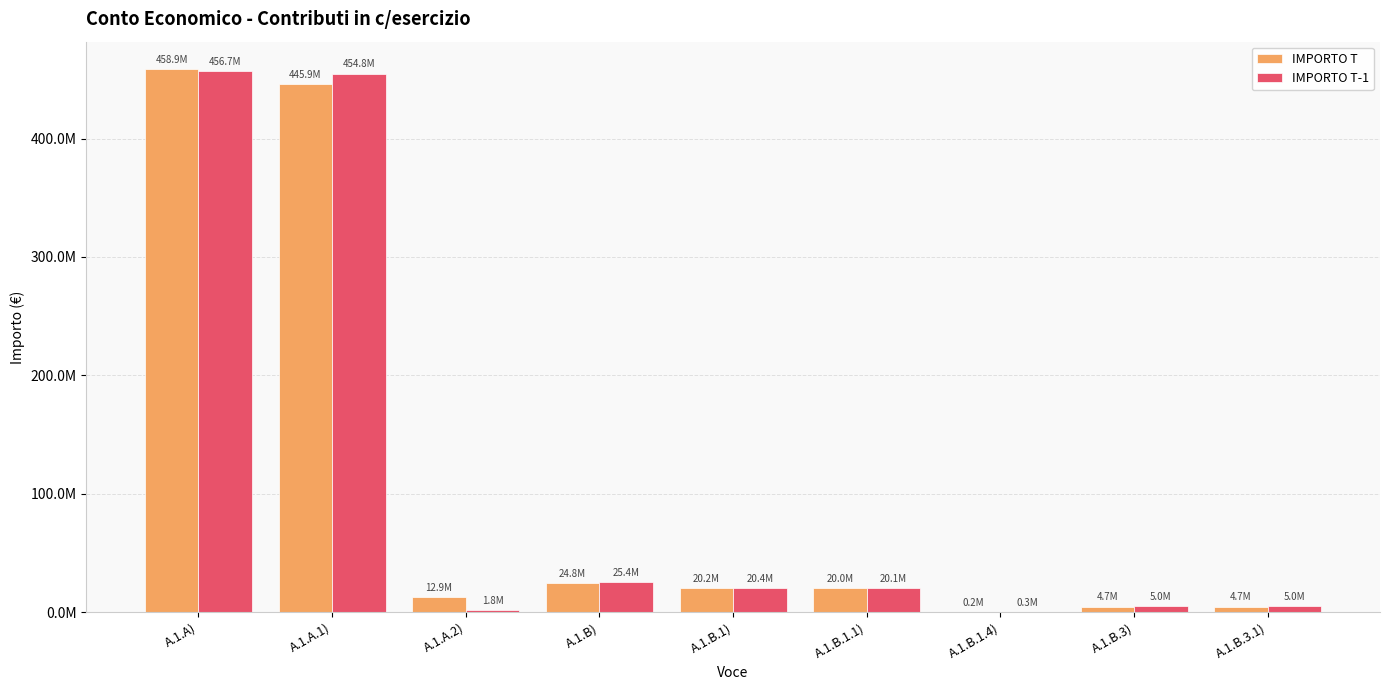

Reading left to right, transcribe all the data shown in this chart.

IMPORTO T: A.1.A)=458861534.8	A.1.A.1)=445918044.0	A.1.A.2)=12943490.8	A.1.B)=24823257.3	A.1.B.1)=20161199.5	A.1.B.1.1)=19977429.5	A.1.B.1.4)=183770.0	A.1.B.3)=4662057.8	A.1.B.3.1)=4662057.8
IMPORTO T-1: A.1.A)=456677409.5	A.1.A.1)=454833317.0	A.1.A.2)=1844092.5	A.1.B)=25364704.6	A.1.B.1)=20398656.8	A.1.B.1.1)=20074675.1	A.1.B.1.4)=323981.7	A.1.B.3)=4966047.8	A.1.B.3.1)=4966047.8